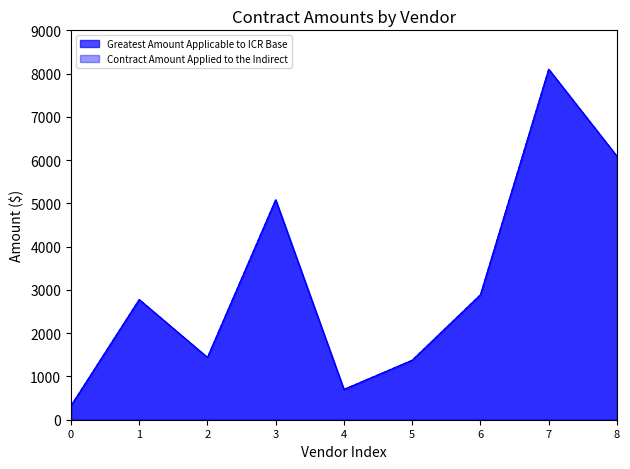

List the series in order of their peak value, lowest first.

Greatest Amount Applicable to ICR Base, Contract Amount Applied to the Indirect